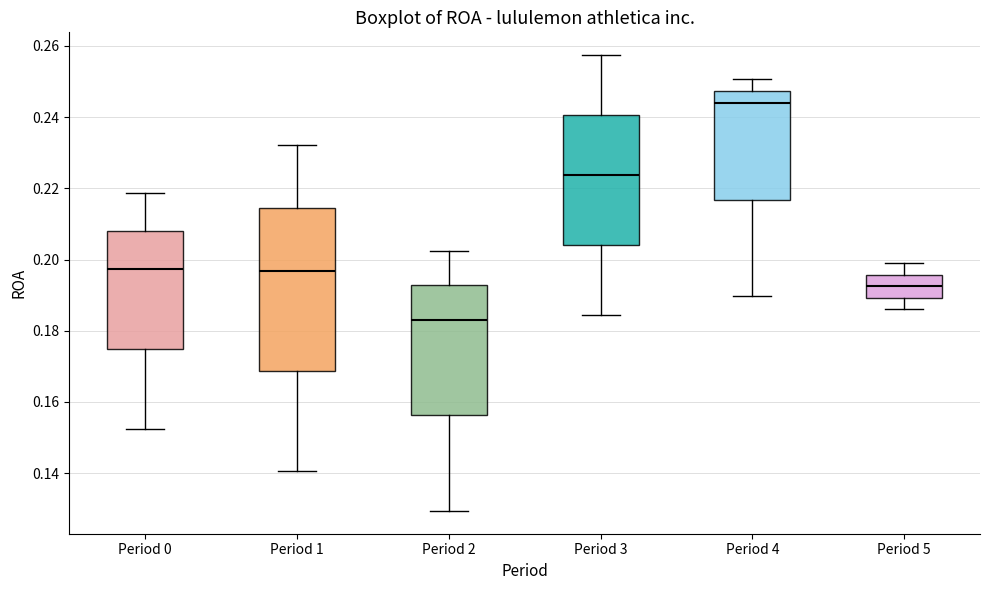

Which box's median line is the lowest?

Period 2